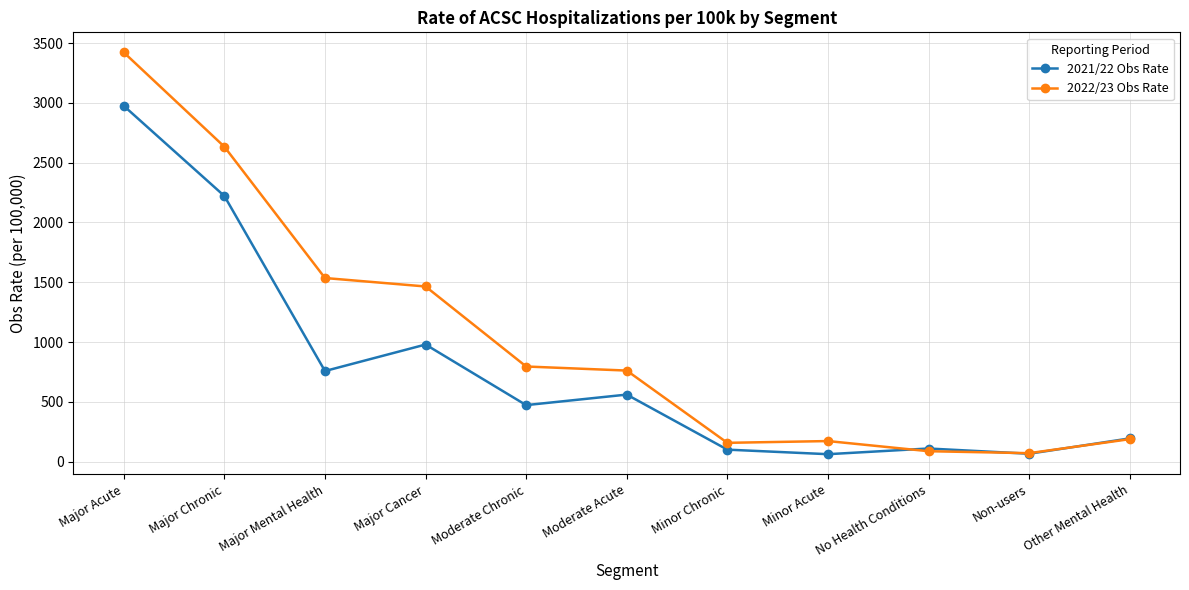

Rank the series by their maximum value, from lowest to highest.

2021/22 Obs Rate, 2022/23 Obs Rate